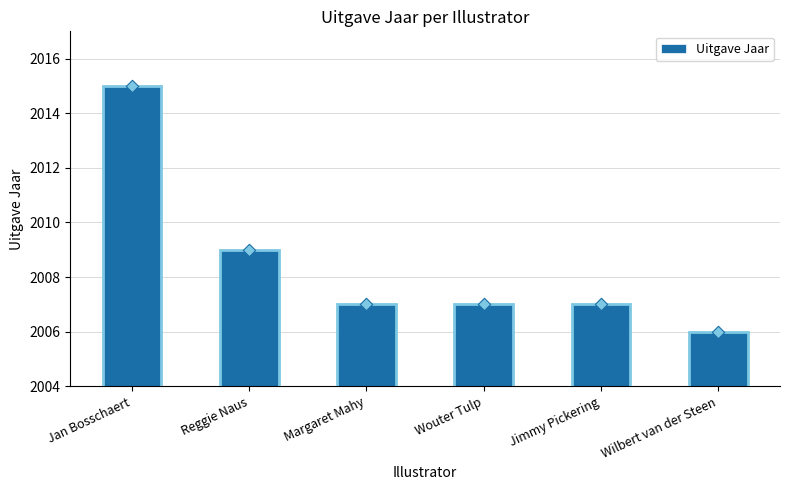

What is the change in value from Reggie Naus to Wilbert van der Steen?

-3